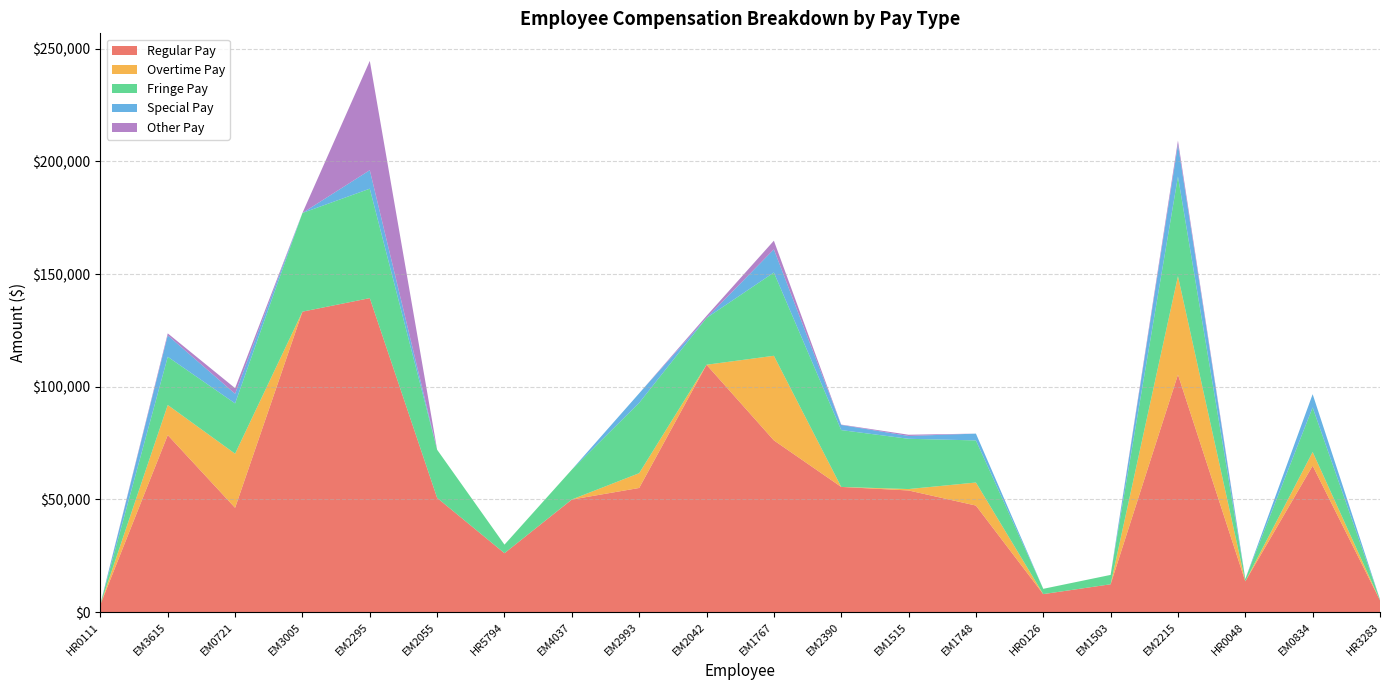

Reading left to right, what are all the values shown in this chart?

Regular Pay: HR0111=3352.5	EM3615=78561.6	EM0721=46285.6	EM3005=133343.3	EM2295=139343.1	EM2055=50678.0	HR5794=26140.8	EM4037=49948.8	EM2993=55093.4	EM2042=109782.4	EM1767=76216.0	EM2390=55556.8	EM1515=53986.4	EM1748=47288.0	HR0126=7979.4	EM1503=12348.8	EM2215=105403.2	HR0048=13656.0	EM0834=64962.2	HR3283=5217.8
Overtime Pay: HR0111=0.0	EM3615=13355.0	EM0721=24007.7	EM3005=0.0	EM2295=0.0	EM2055=0.0	HR5794=0.0	EM4037=39.3	EM2993=6557.2	EM2042=0.0	EM1767=37541.4	EM2390=0.0	EM1515=620.3	EM1748=10225.1	HR0126=12.1	EM1503=0.0	EM2215=43691.0	HR0048=0.0	EM0834=6093.3	HR3283=0.0
Fringe Pay: HR0111=260.6	EM3615=21397.4	EM0721=22338.6	EM3005=43800.0	EM2295=48577.8	EM2055=21379.5	HR5794=3798.5	EM4037=13245.8	EM2993=31220.4	EM2042=20766.4	EM1767=36956.3	EM2390=25225.3	EM1515=22317.4	EM1748=18686.1	HR0126=2344.6	EM1503=4158.8	EM2215=44237.6	HR0048=1058.0	EM0834=19777.3	HR3283=399.2
Special Pay: HR0111=0.0	EM3615=9505.7	EM0721=4253.9	EM3005=0.0	EM2295=8213.5	EM2055=0.0	HR5794=0.0	EM4037=0.0	EM2993=4235.4	EM2042=0.0	EM1767=10273.2	EM2390=2288.9	EM1515=1247.3	EM1748=3013.8	HR0126=0.0	EM1503=0.0	EM2215=14150.3	HR0048=0.0	EM0834=5887.3	HR3283=0.0
Other Pay: HR0111=0.0	EM3615=881.3	EM0721=2507.9	EM3005=0.0	EM2295=48501.7	EM2055=0.0	HR5794=0.0	EM4037=0.0	EM2993=0.0	EM2042=900.0	EM1767=3844.3	EM2390=150.0	EM1515=550.0	EM1748=0.0	HR0126=0.0	EM1503=0.0	EM2215=1780.7	HR0048=0.0	EM0834=0.0	HR3283=0.0